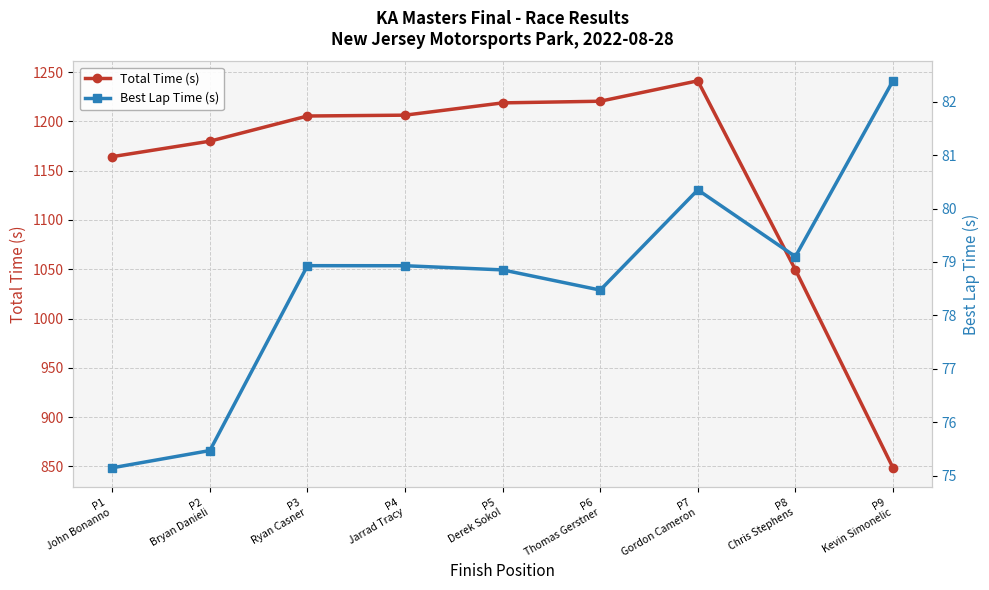

What are all the series names shown in the legend?

Total Time (s), Best Lap Time (s)